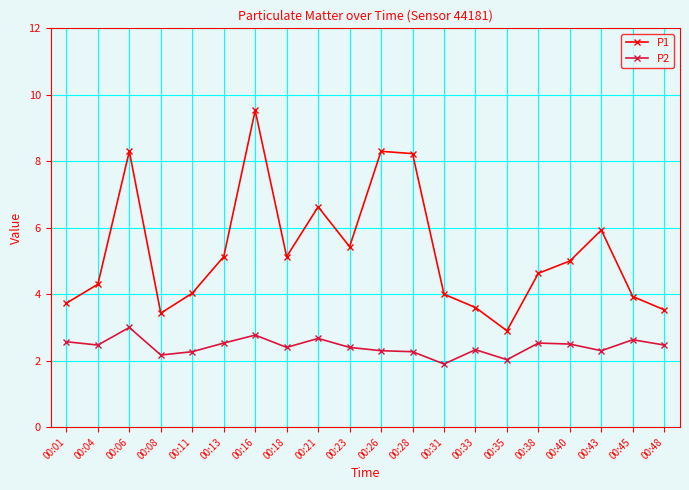

Which series has the largest total across all categories?

P1